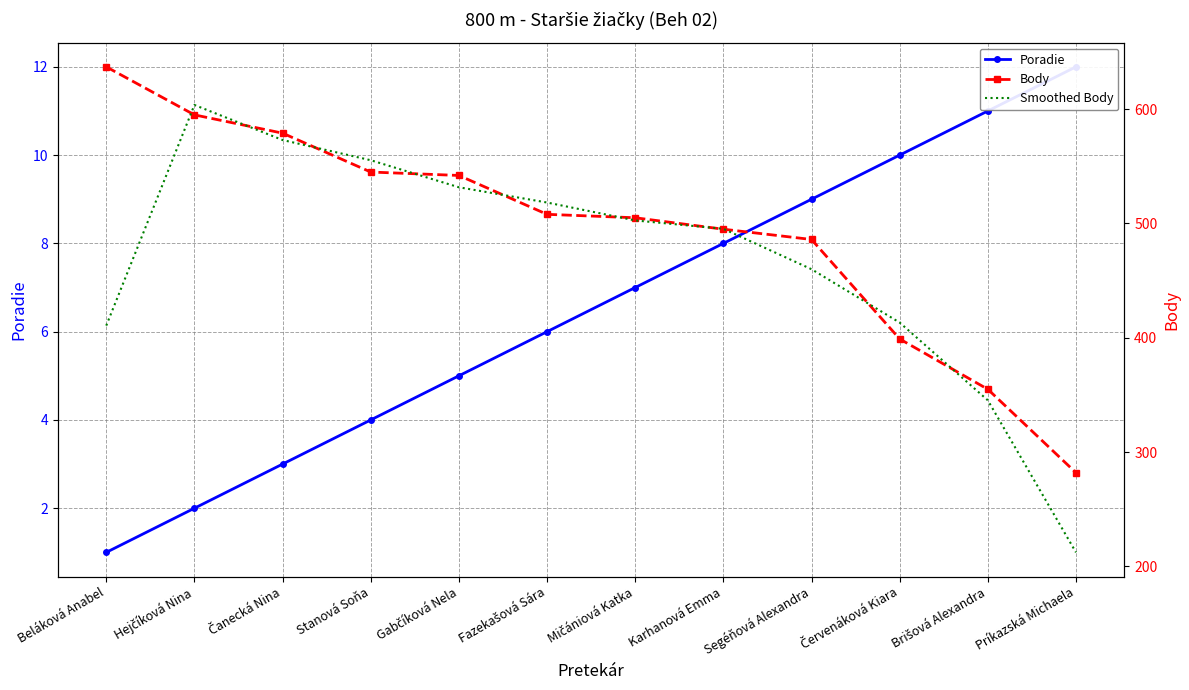

The Body series shows 355.0 at Brišová Alexandra. True or false?

True